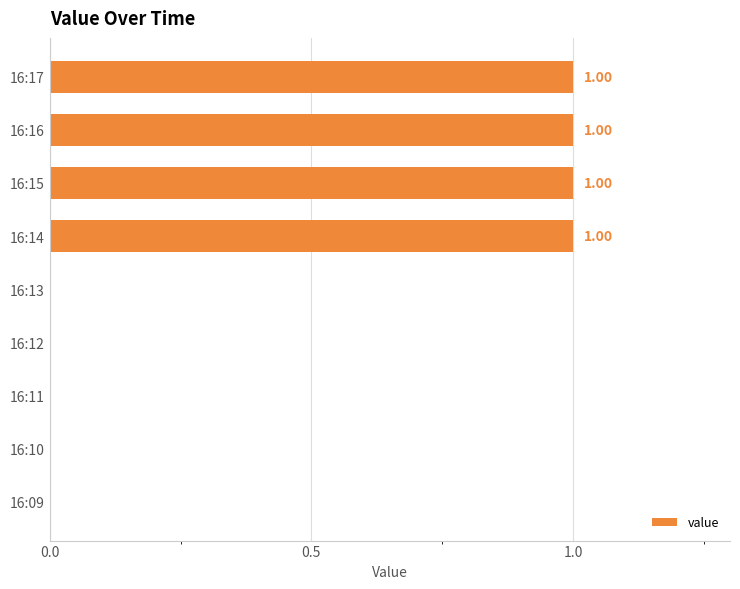

Approximately how many times larger is the value at 16:16 compared to 16:17?

1.0